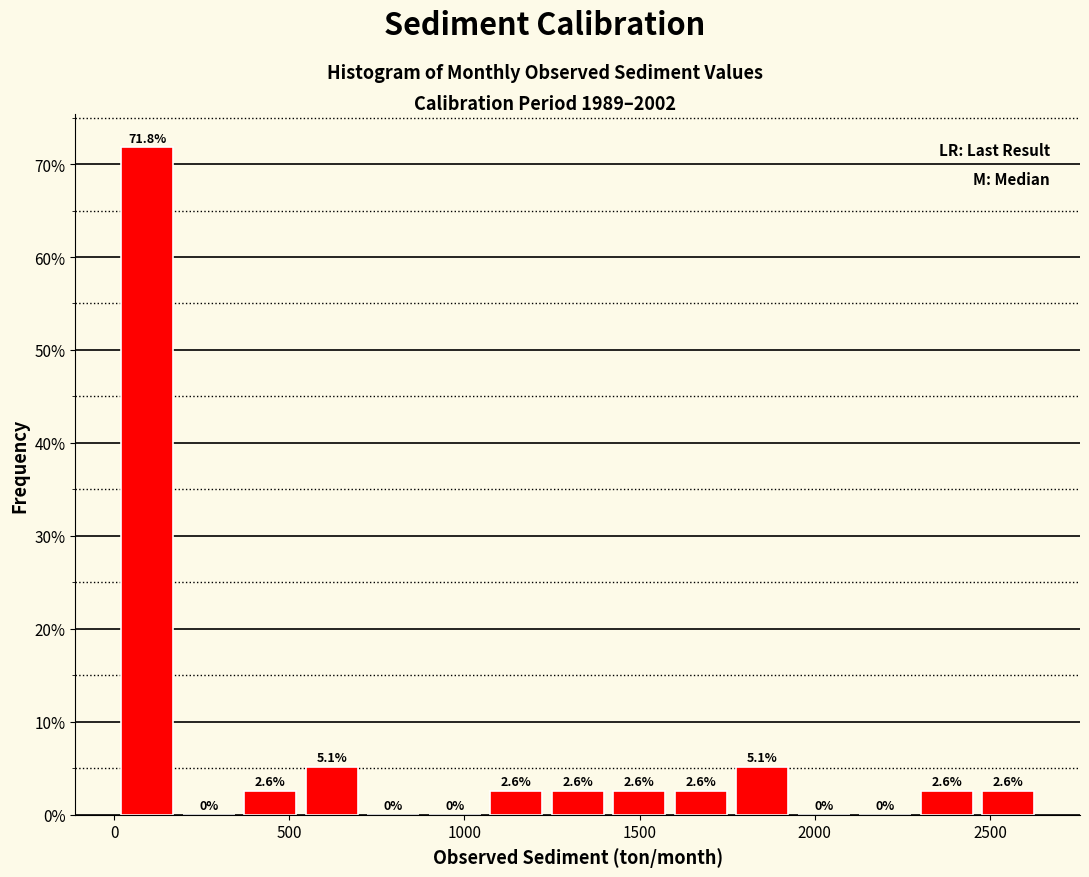

Around what value on the x-axis is the tallest bar? Give the approximate position of its centre, as read against the axis.

100